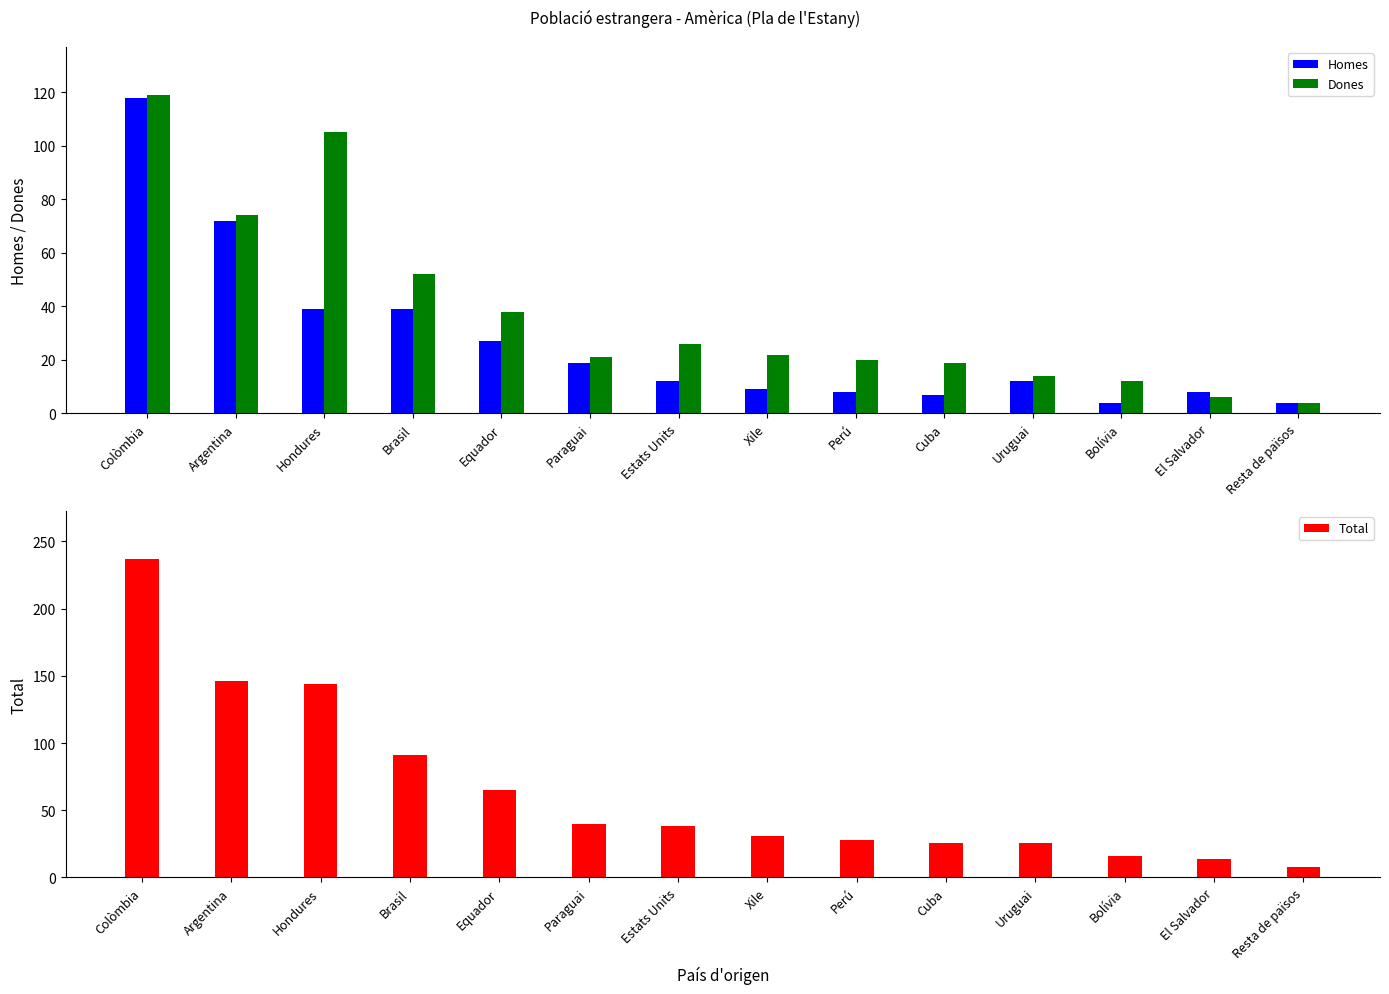

What is the maximum value shown in the chart?

237